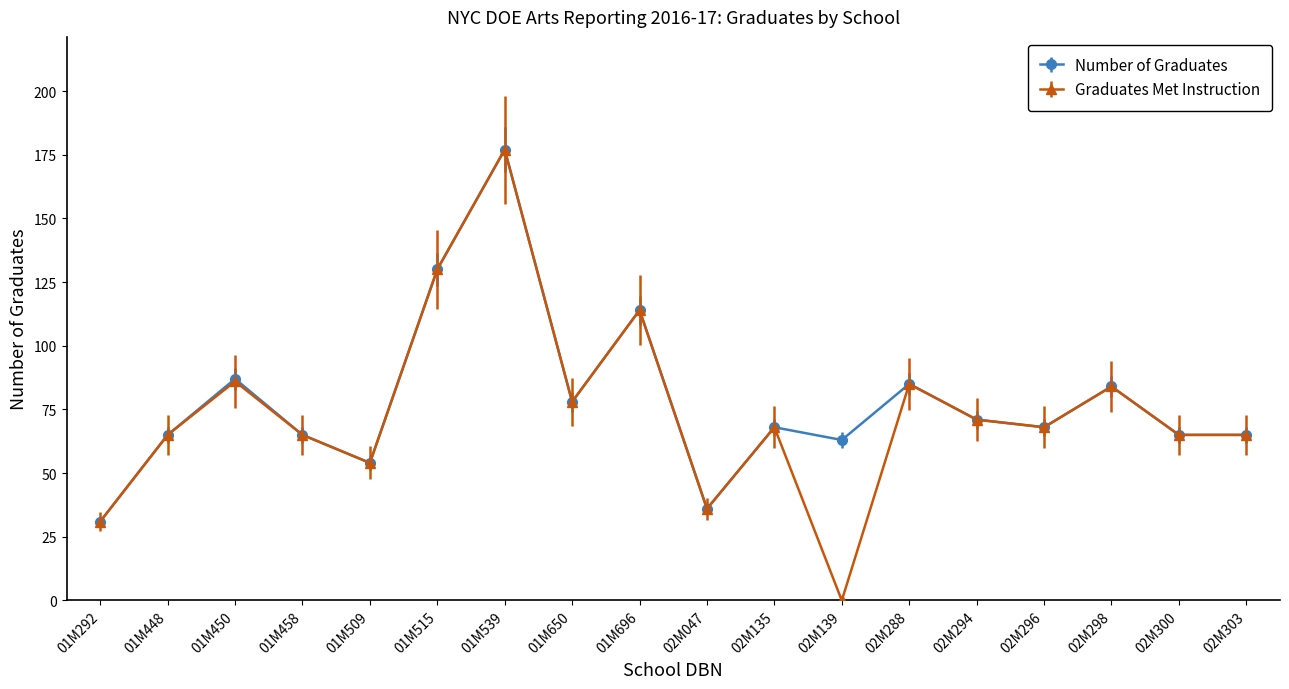

Reading right to left, list all the values displayed in this chart.

Number of Graduates: 02M303=65	02M300=65	02M298=84	02M296=68	02M294=71	02M288=85	02M139=63	02M135=68	02M047=36	01M696=114	01M650=78	01M539=177	01M515=130	01M509=54	01M458=65	01M450=87	01M448=65	01M292=31
Graduates Met Instruction: 02M303=65	02M300=65	02M298=84	02M296=68	02M294=71	02M288=85	02M139=0	02M135=68	02M047=36	01M696=114	01M650=78	01M539=177	01M515=130	01M509=54	01M458=65	01M450=86	01M448=65	01M292=31